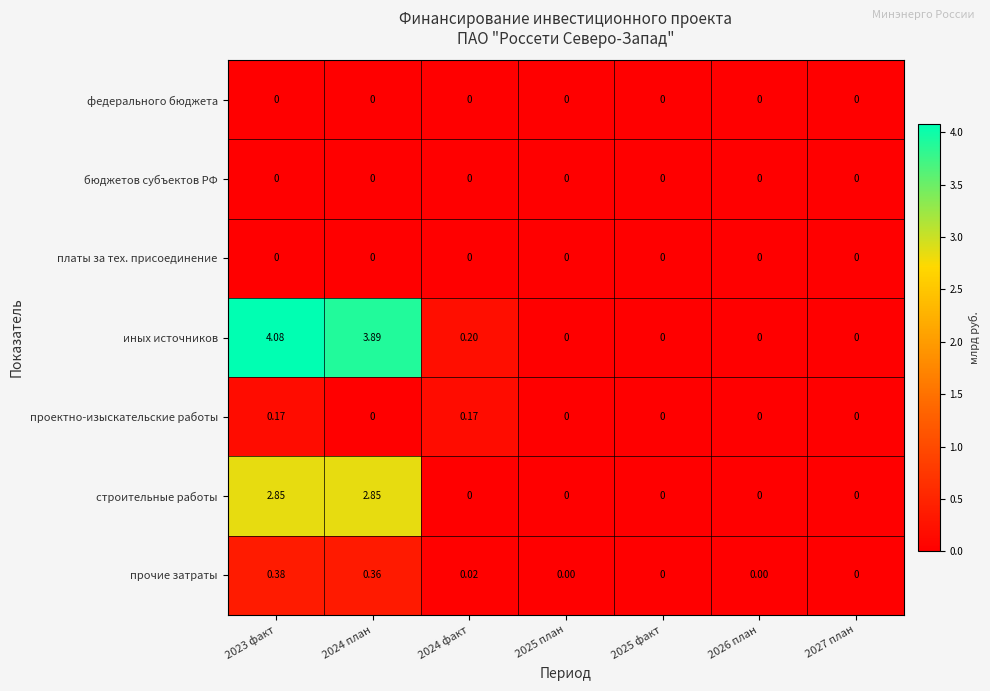

Between 2024 план and 2024 факт, which series saw the biggest shift?

иных источников